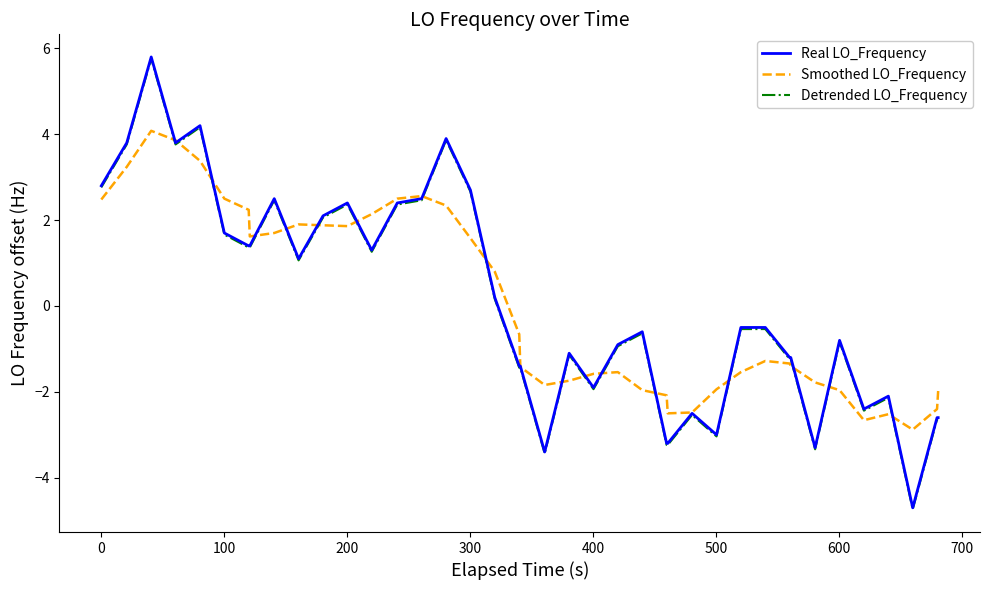

What is the minimum value for Real LO_Frequency?

-4.7